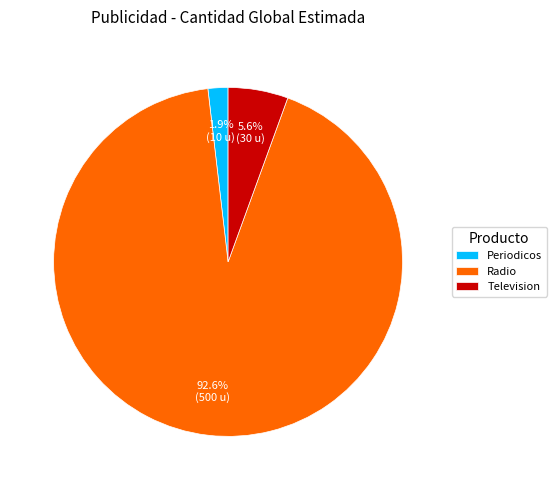

To the nearest percent, what is the average slice percentage?

33%